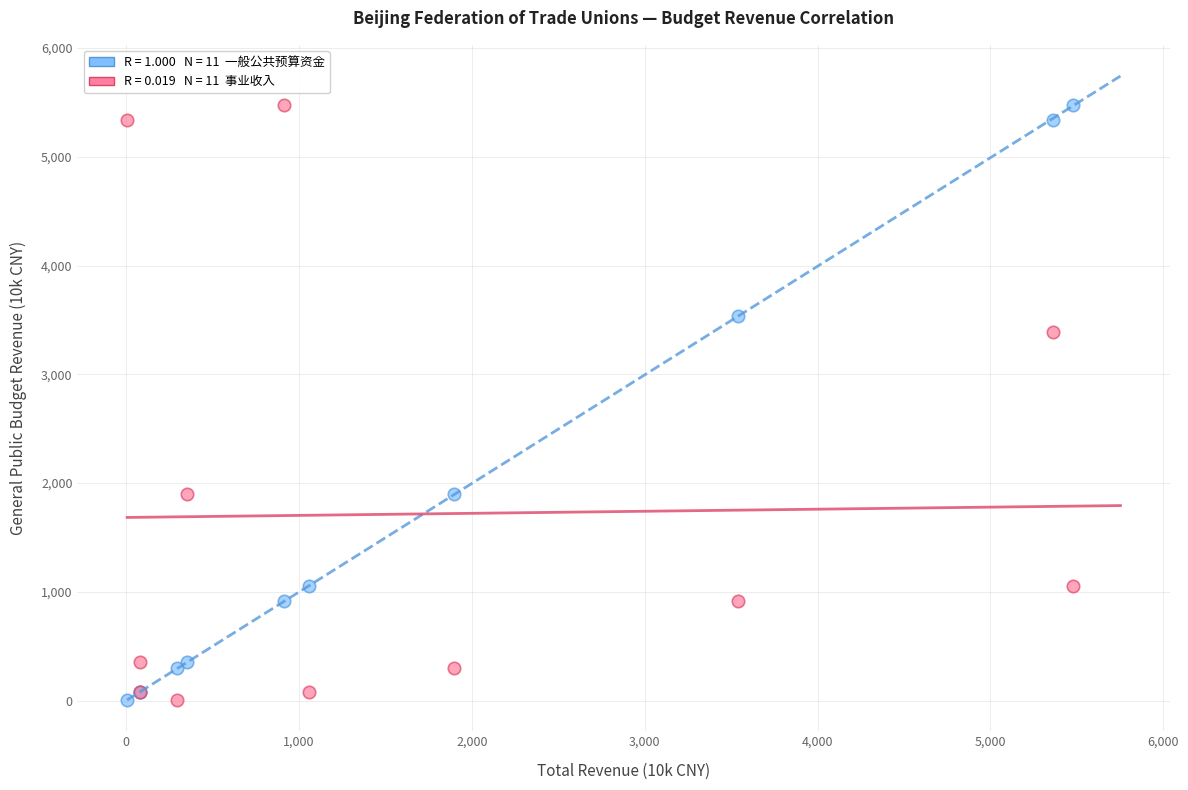

Across all series, what Y value is closest to 2741?

3388.9